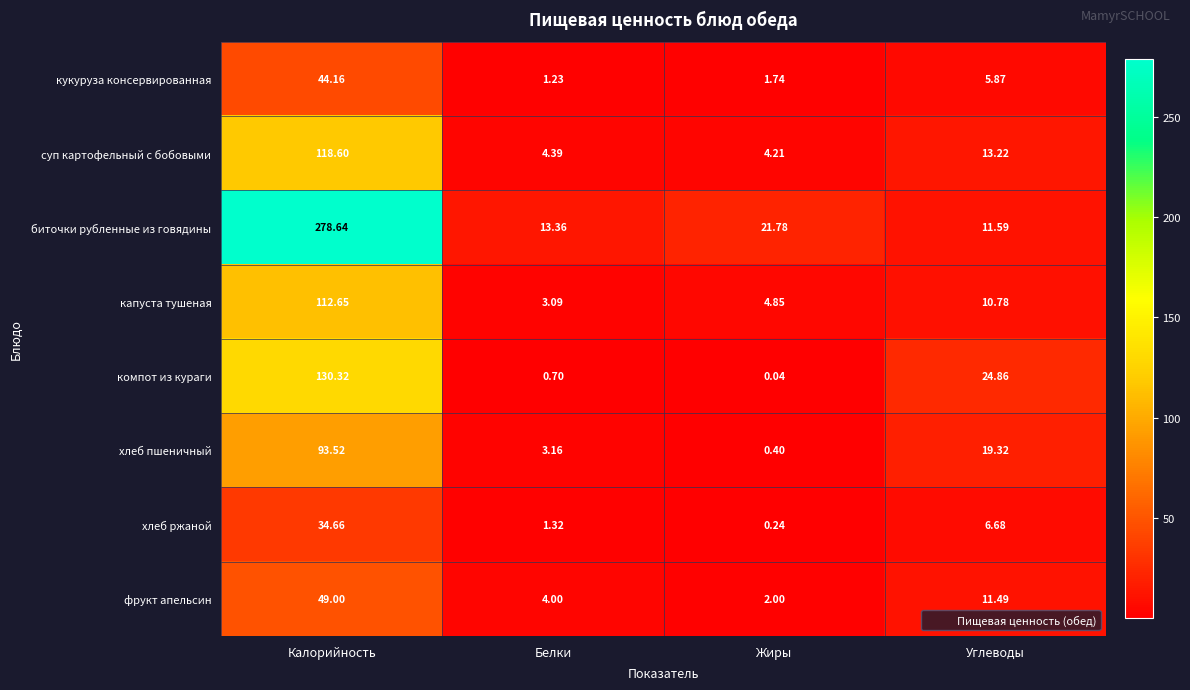

Which label corresponds to the smallest value in the chart?

Жиры